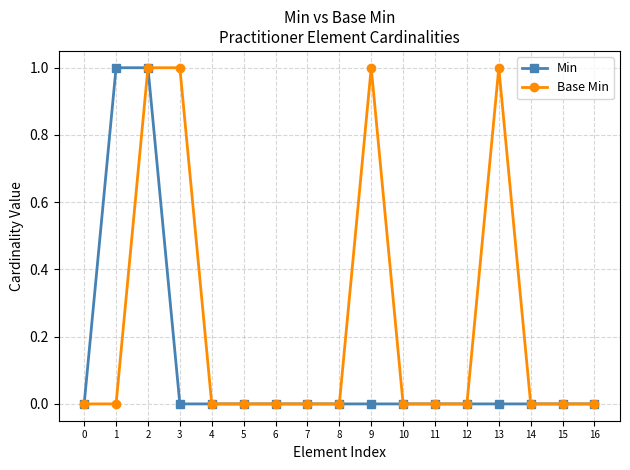

The value of Base Min at 5 is 0. True or false?

True